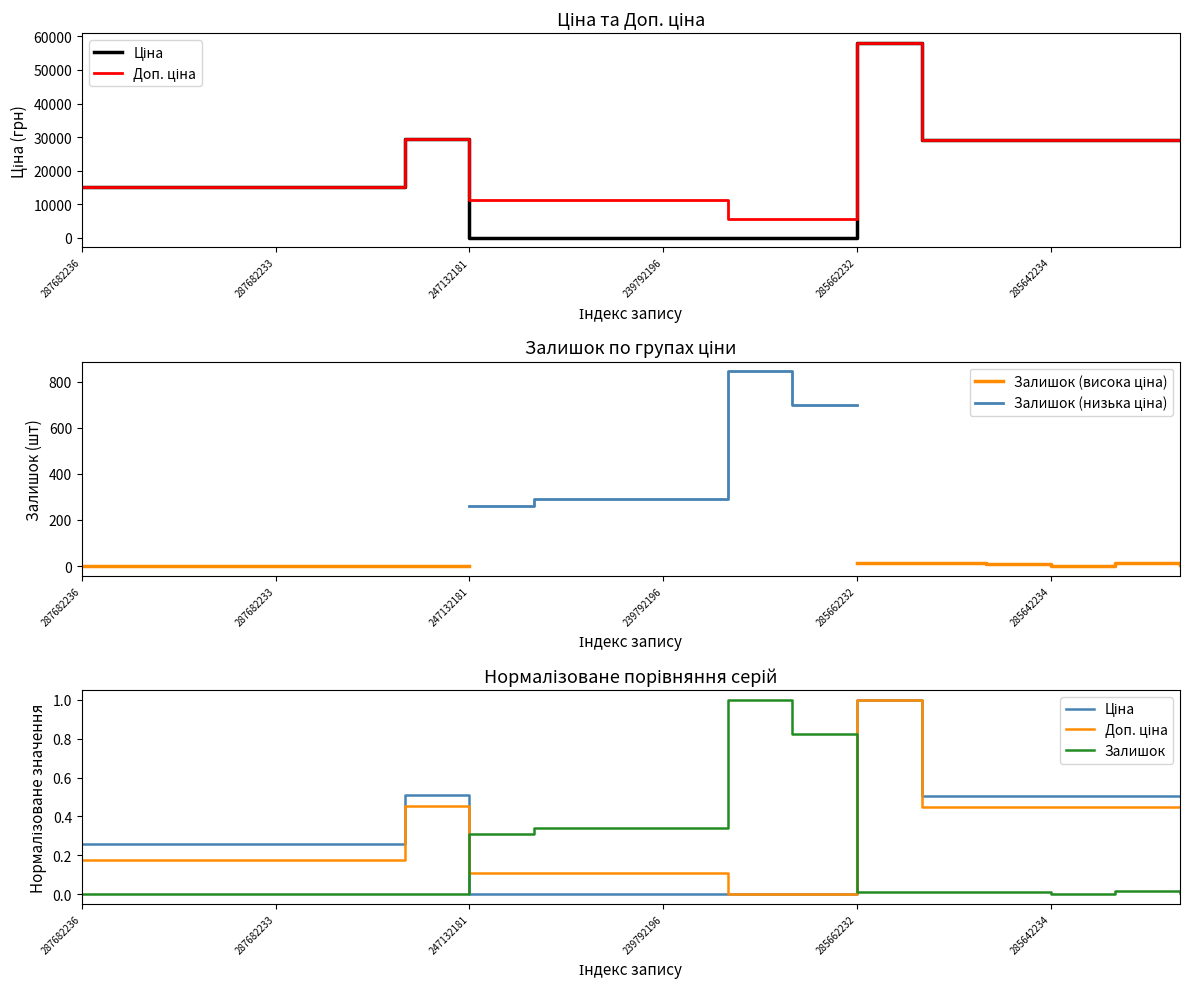

In Доп. ціна, how many points are higher than both neighbors (excluding endpoints)?

2